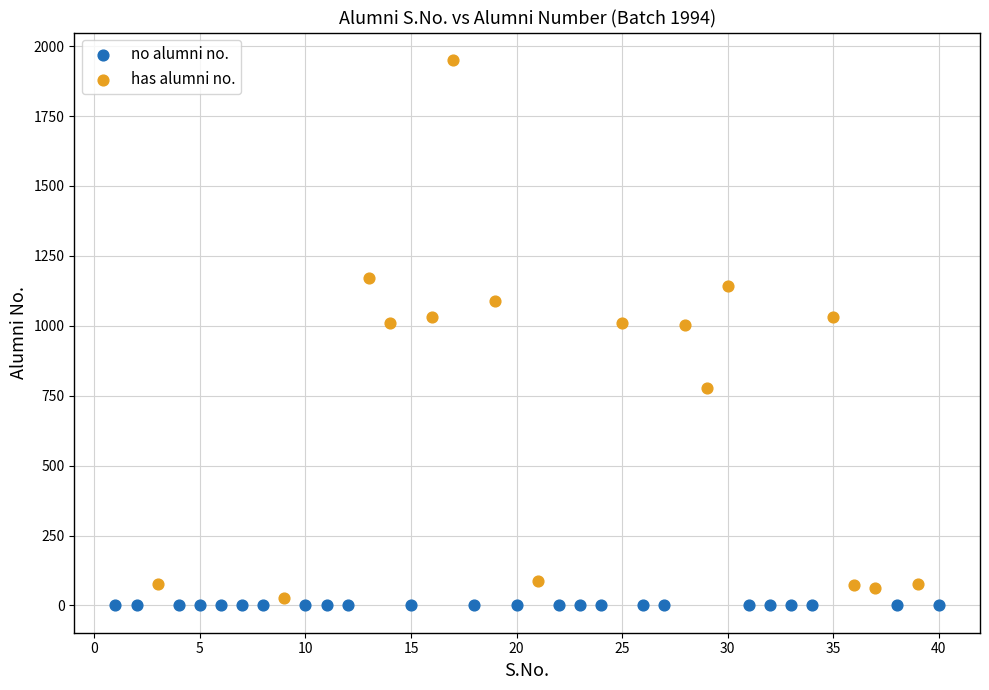

Which series contains the highest Y value?

has alumni no.